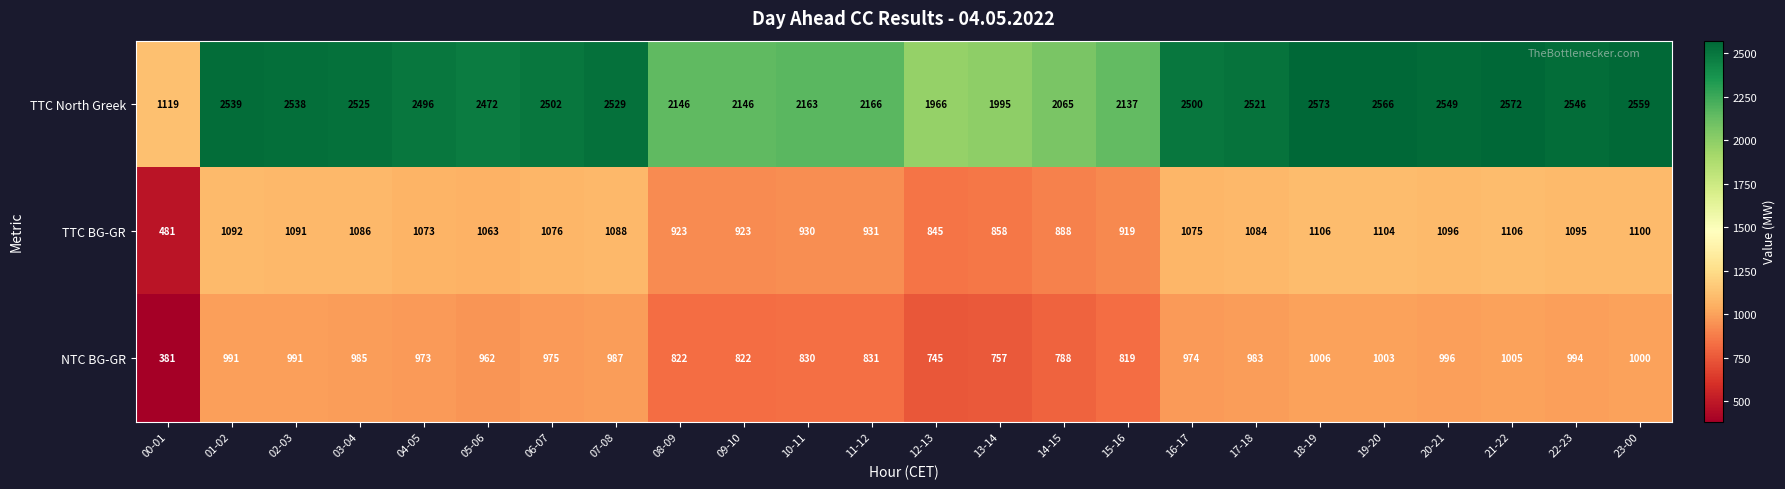

Which series has the largest total across all categories?

TTC North Greek